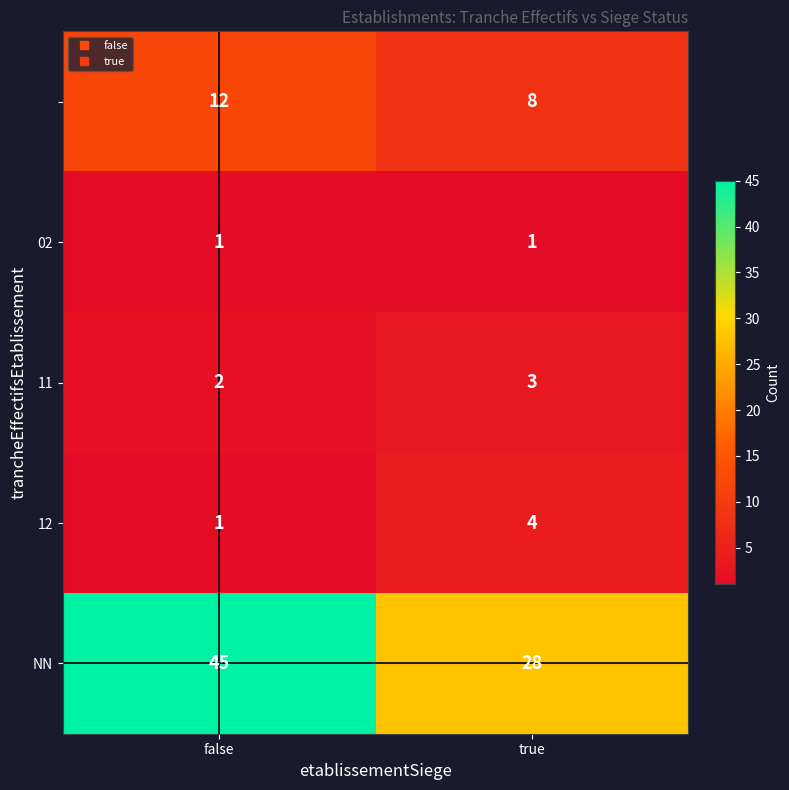

Which label corresponds to the largest value in the chart?

false